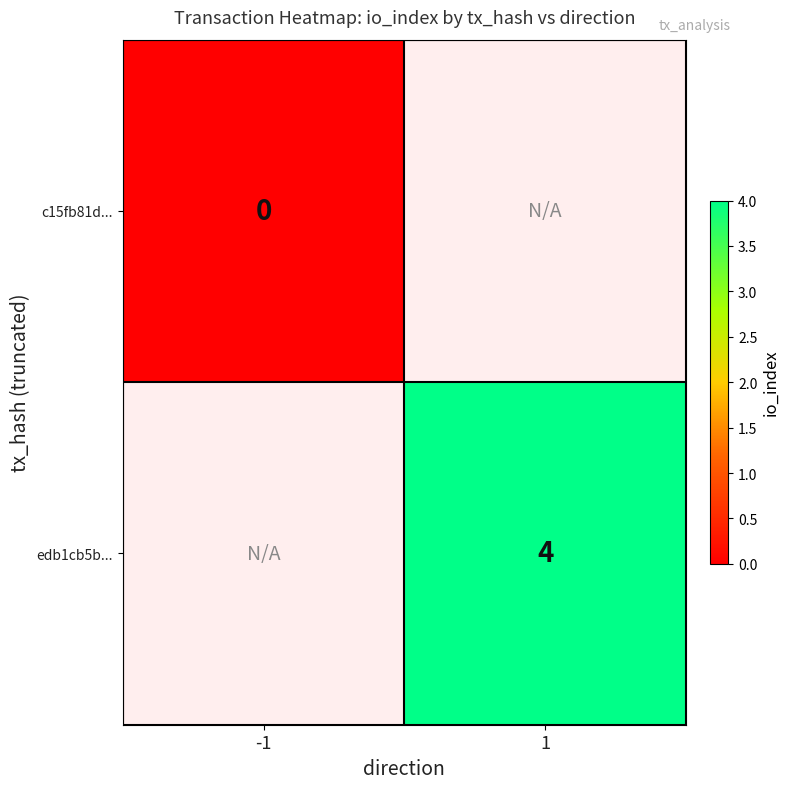

Count the number of categories in the chart.

2